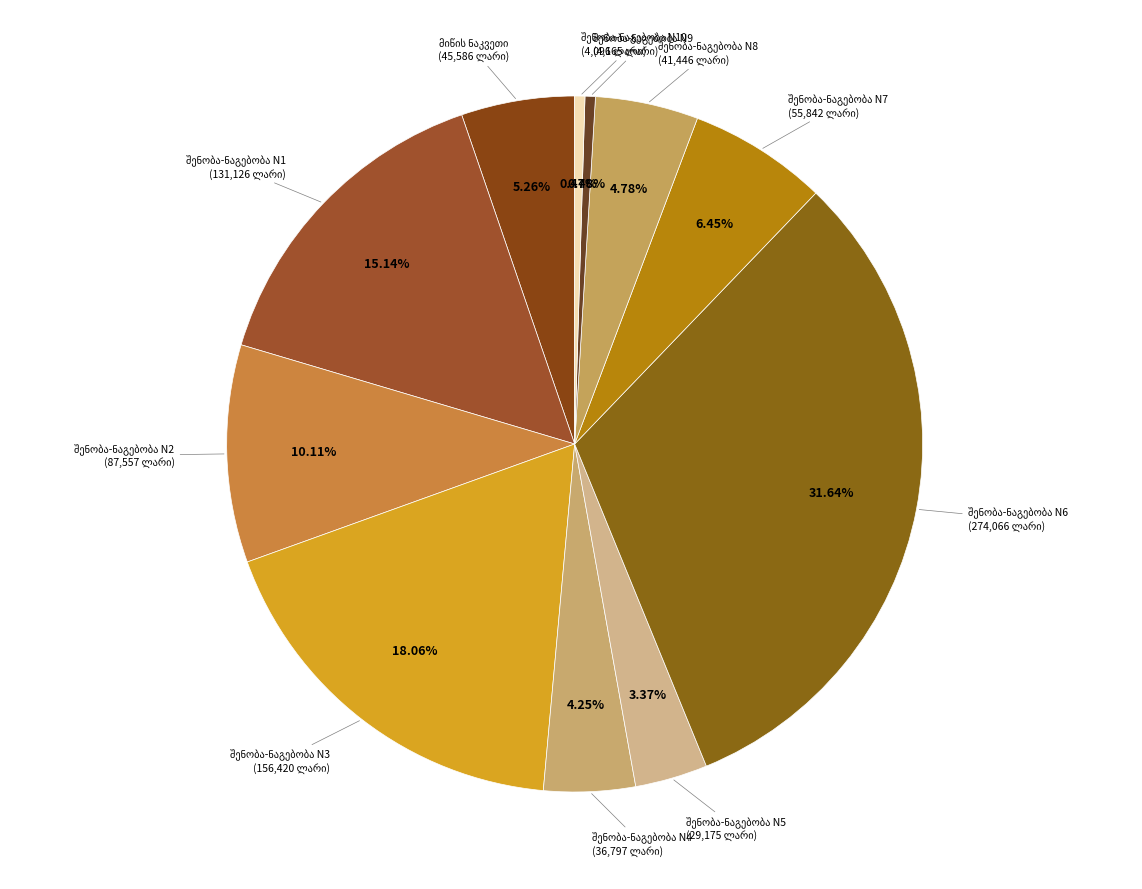

The მიწის ნაკვეთი slice represents 1% of the pie. True or false?

False